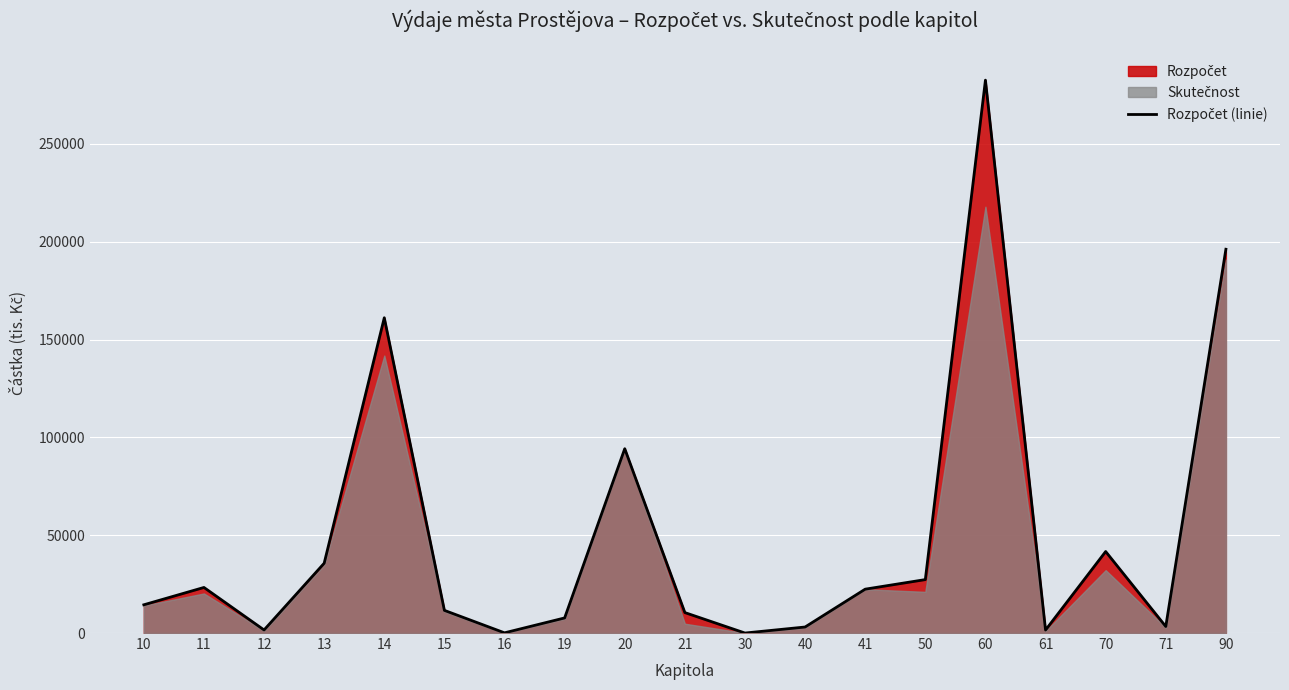

Between 50 and 19, which is larger?

50